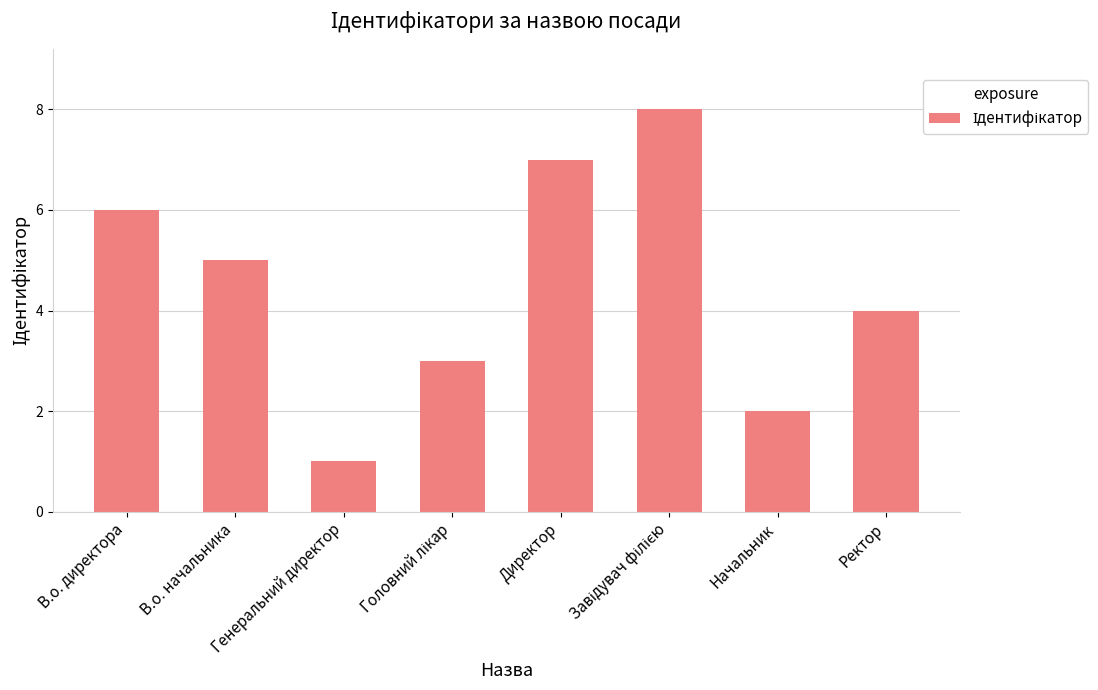

What is the difference between the second highest and second lowest values?

5